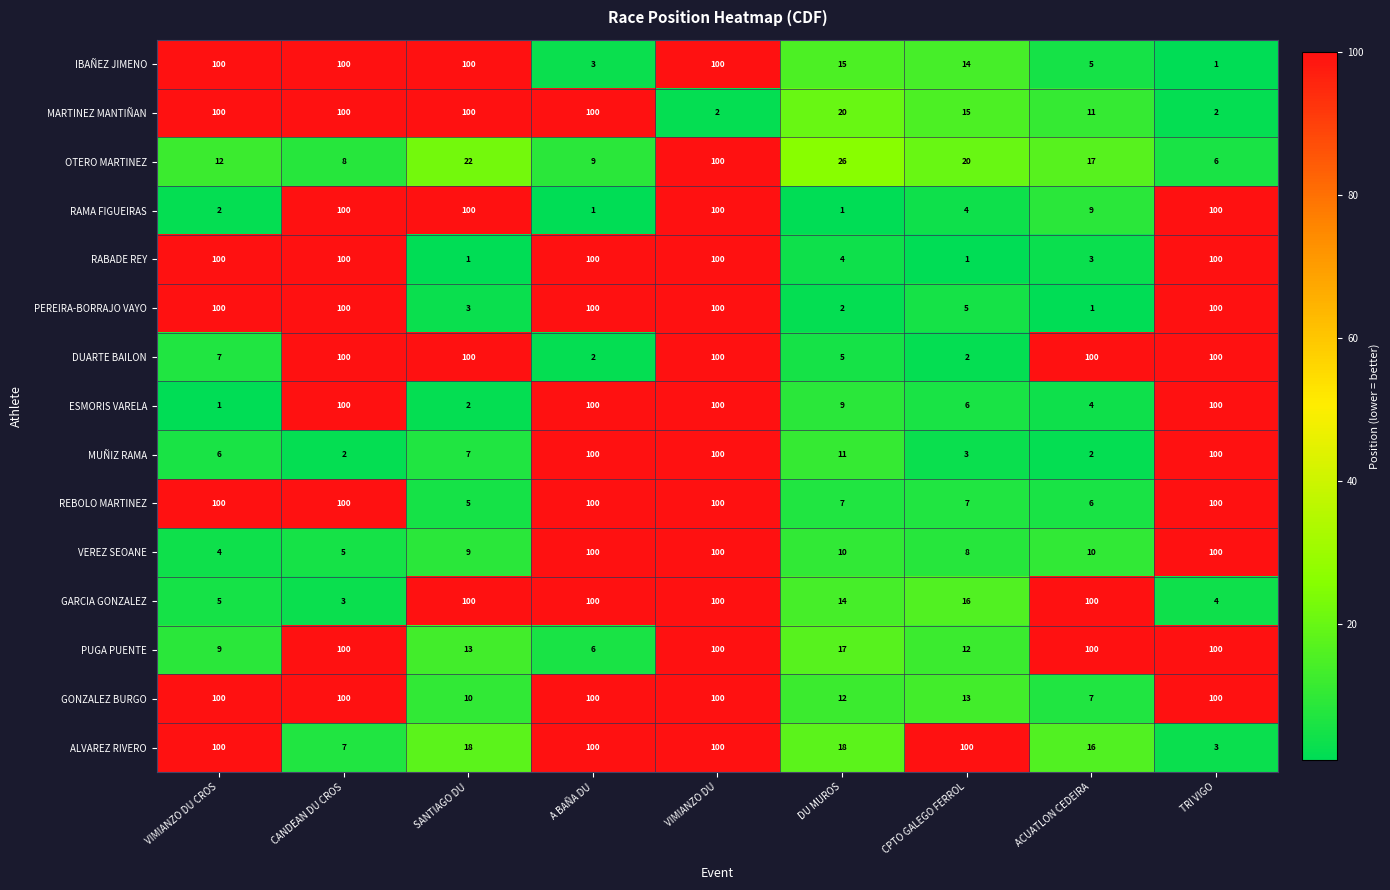

Read the MUÑIZ RAMA value at SANTIAGO DU.

7